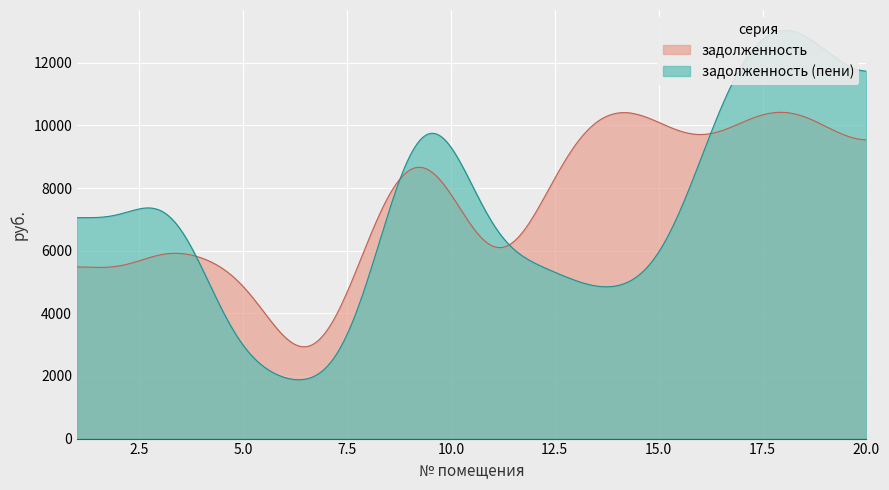

What is the maximum value for задолженность?

10418.4